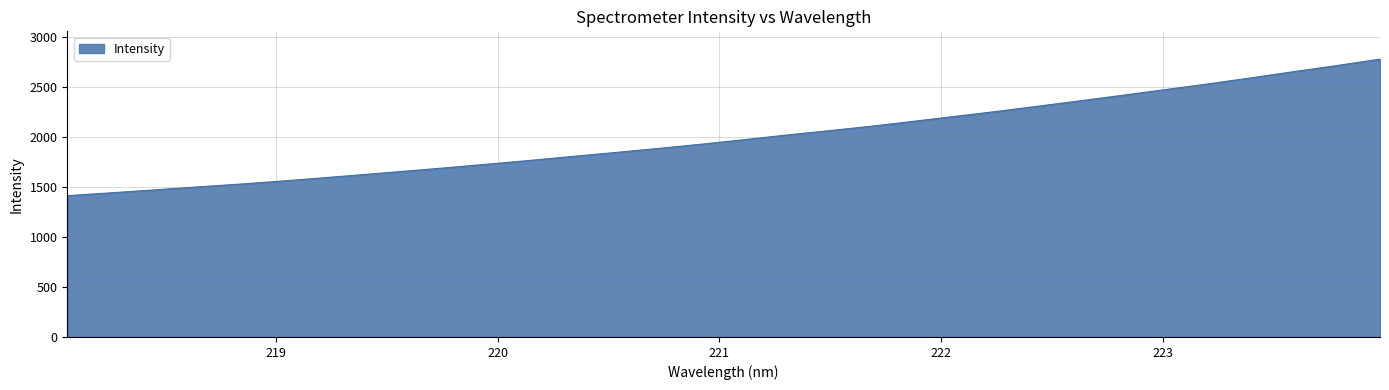

What is the minimum value shown in the chart?

1414.1